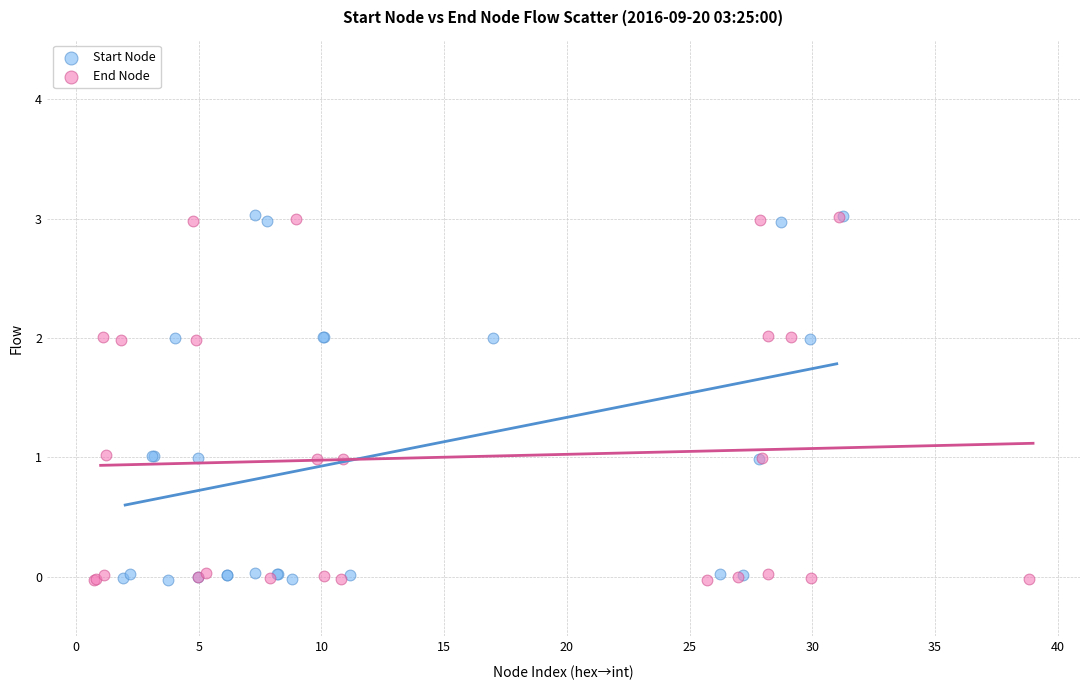

What are all the series names shown in the legend?

Start Node, End Node